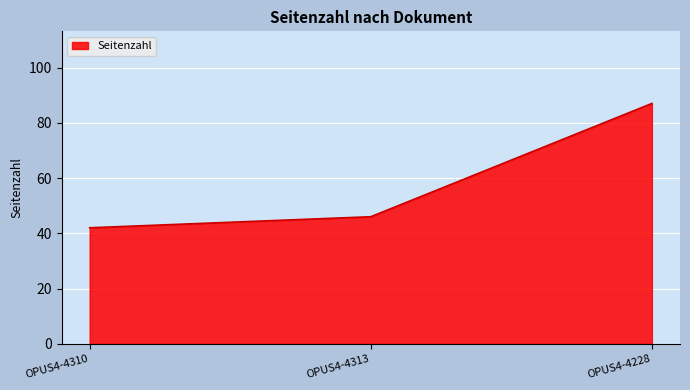

Which label corresponds to the largest value in the chart?

OPUS4-4228